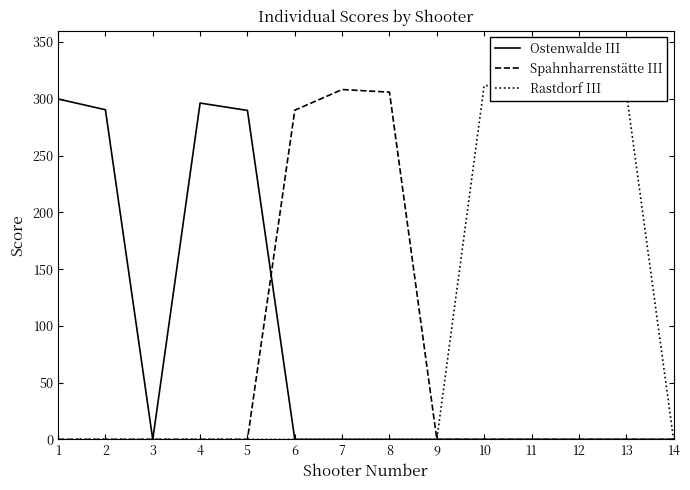

Reading right to left, extract all data points from this chart.

Ostenwalde III: 0.0	0.0	0.0	0.0	0.0	0.0	0.0	0.0	0.0	289.8	296.3	0.0	290.4	299.9
Spahnharrenstätte III: 0.0	0.0	0.0	0.0	0.0	0.0	305.9	308.2	290.0	0.0	0.0	0.0	0.0	0.0
Rastdorf III: 0.0	306.4	312.4	311.4	311.6	0.0	0.0	0.0	0.0	0.0	0.0	0.0	0.0	0.0